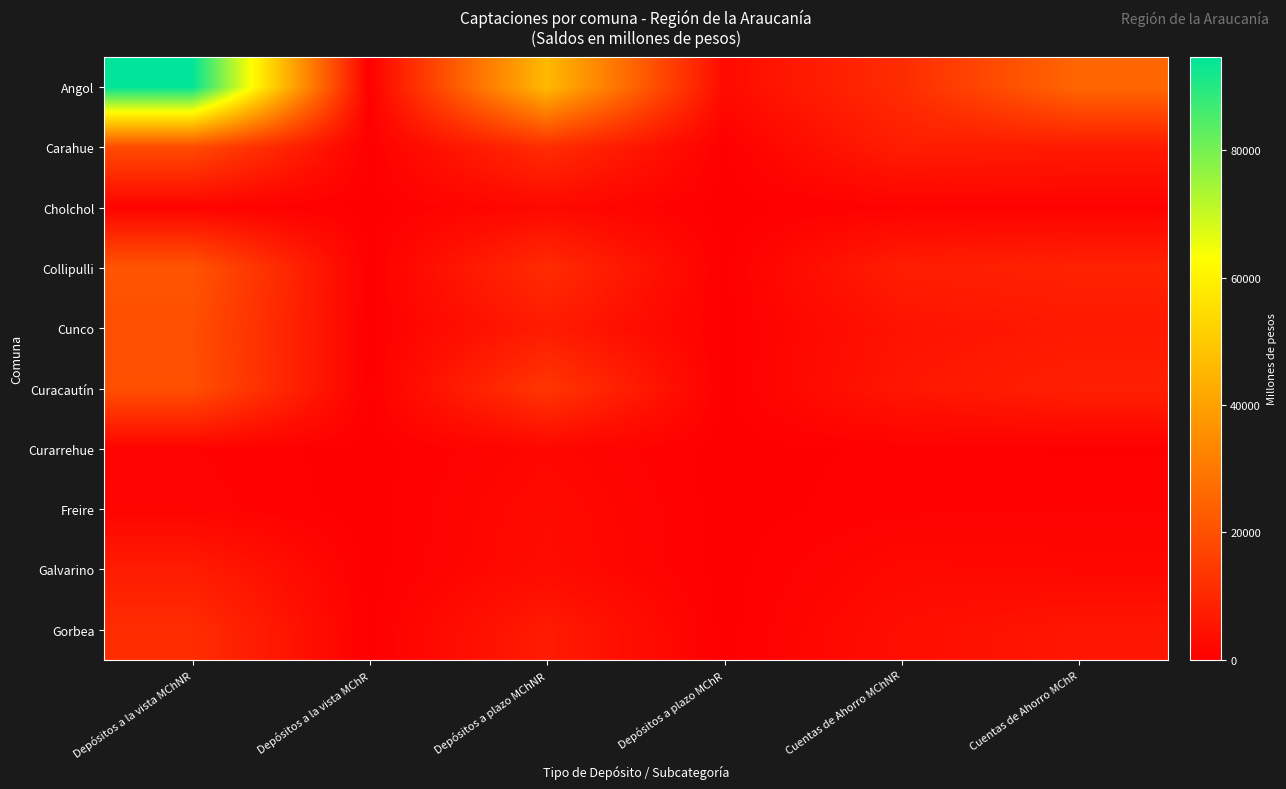

Rank the series at Cuentas de Ahorro MChNR from highest to lowest value.

Angol, Collipulli, Carahue, Curacautín, Cunco, Gorbea, Galvarino, Freire, Cholchol, Curarrehue